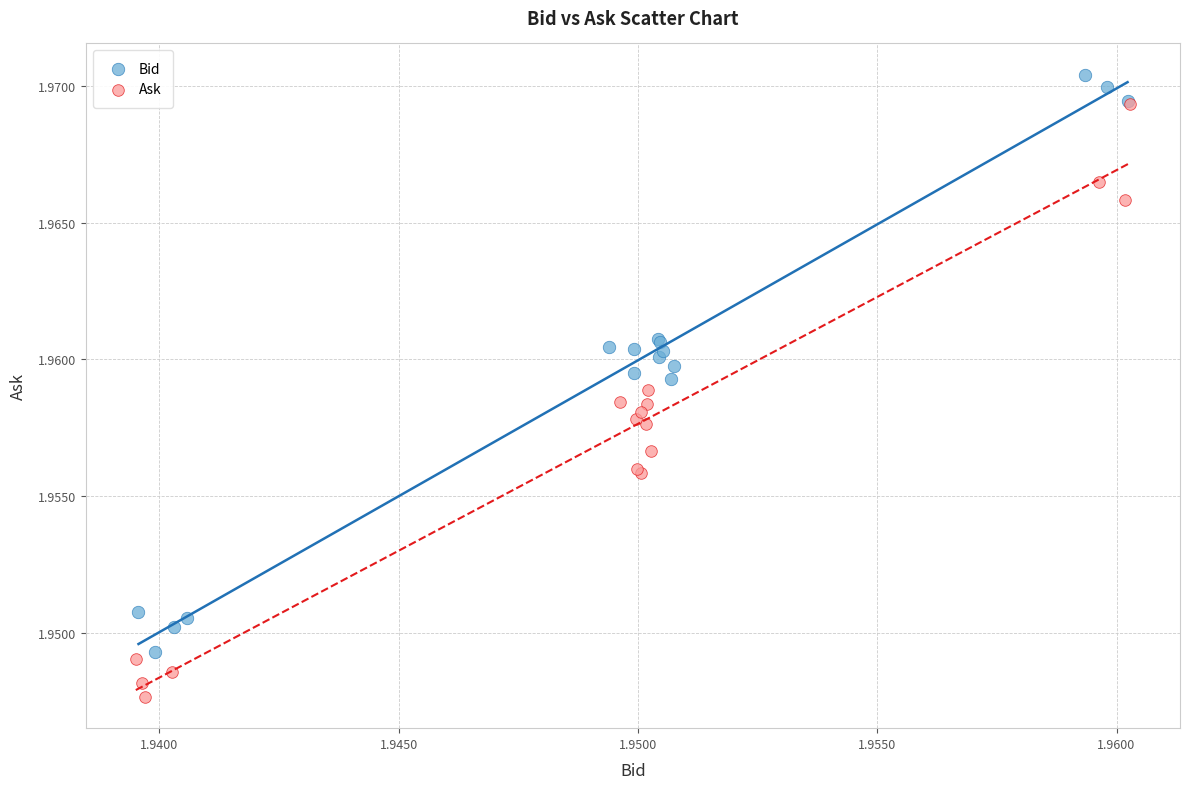

Which series has the widest spread of Y values?

Ask